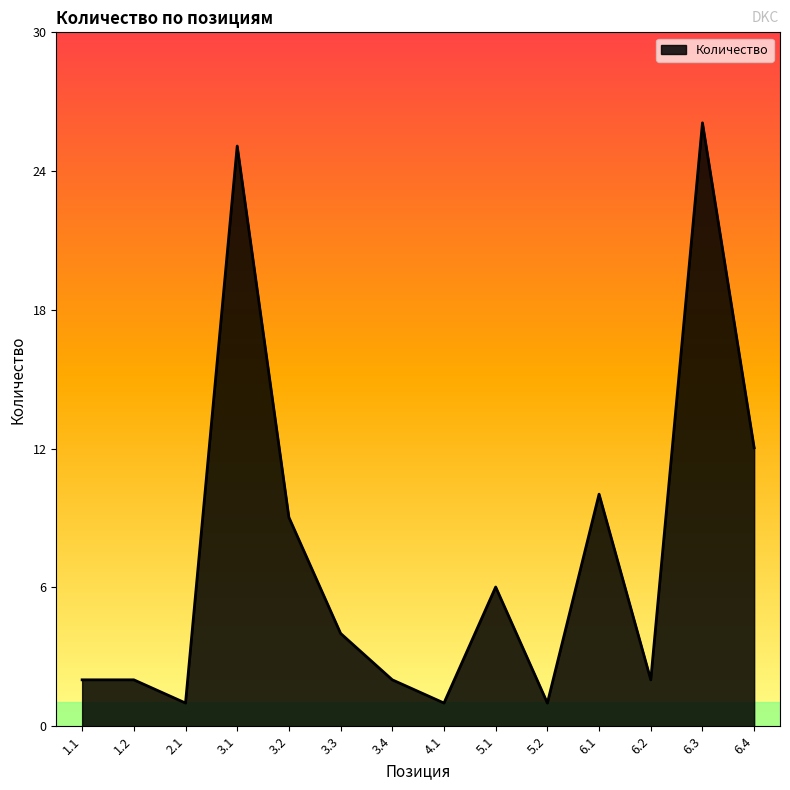

What is the change in value from 3.1 to 3.4?

-23